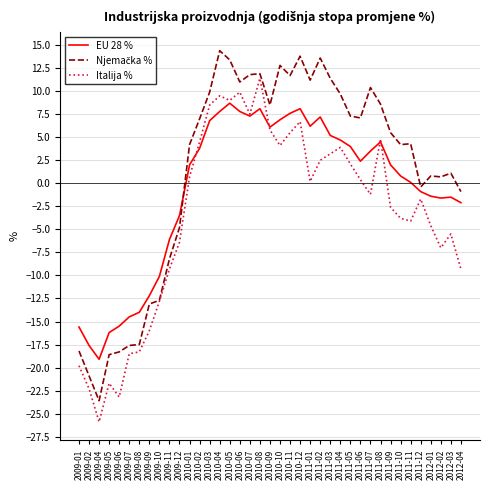

The EU 28 % series shows 7.8 at 2010-06. True or false?

True